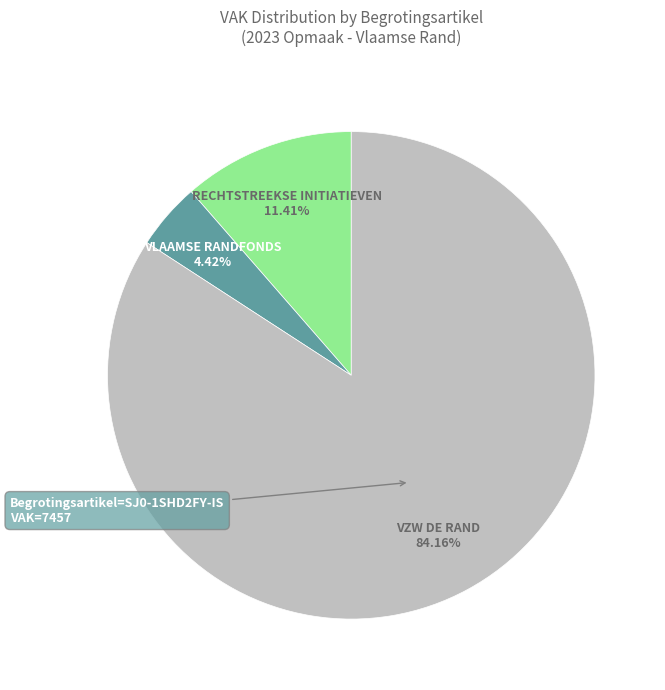

Count the number of slices in the pie.

3